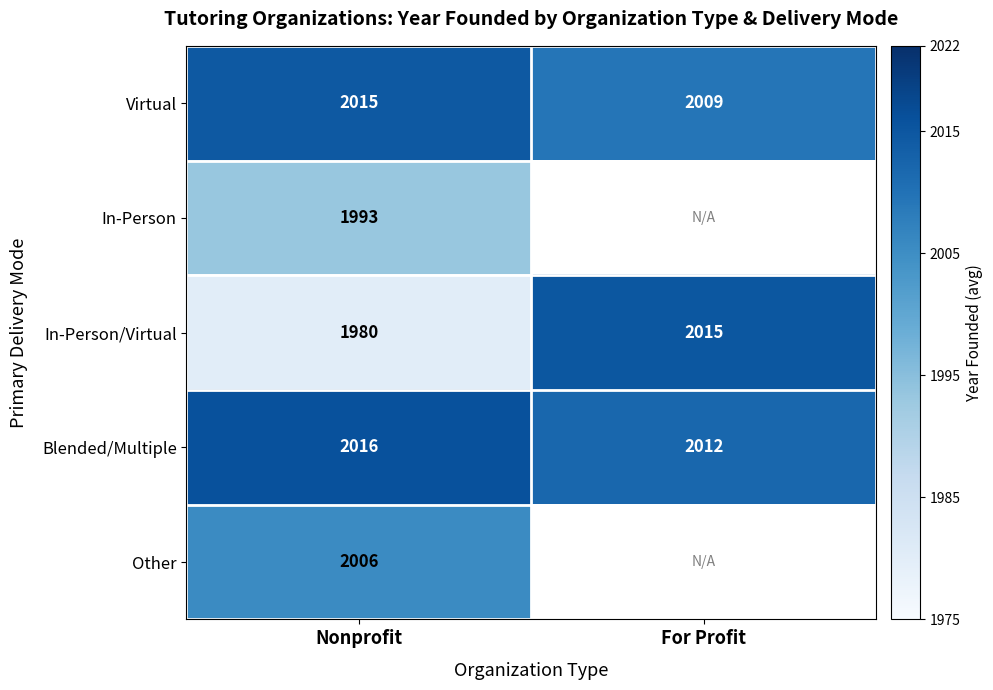

What is the difference between the highest and lowest values at Nonprofit?

36.0